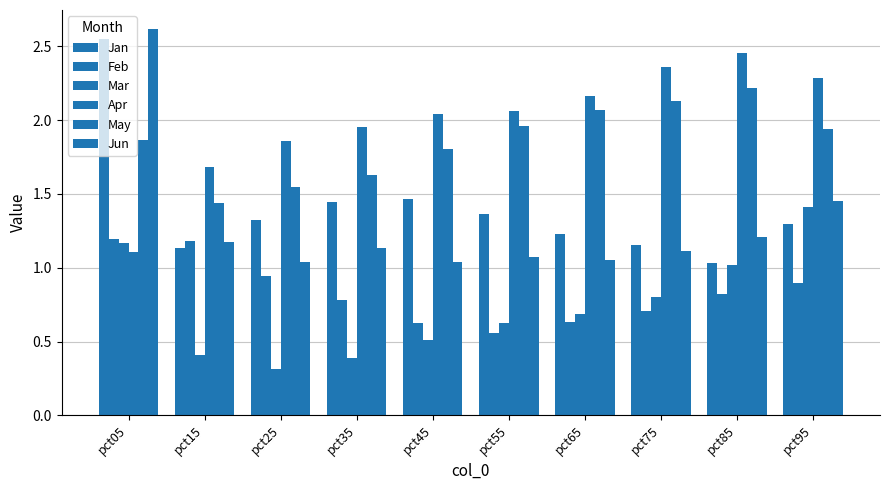

Which series has the largest total across all categories?

Apr